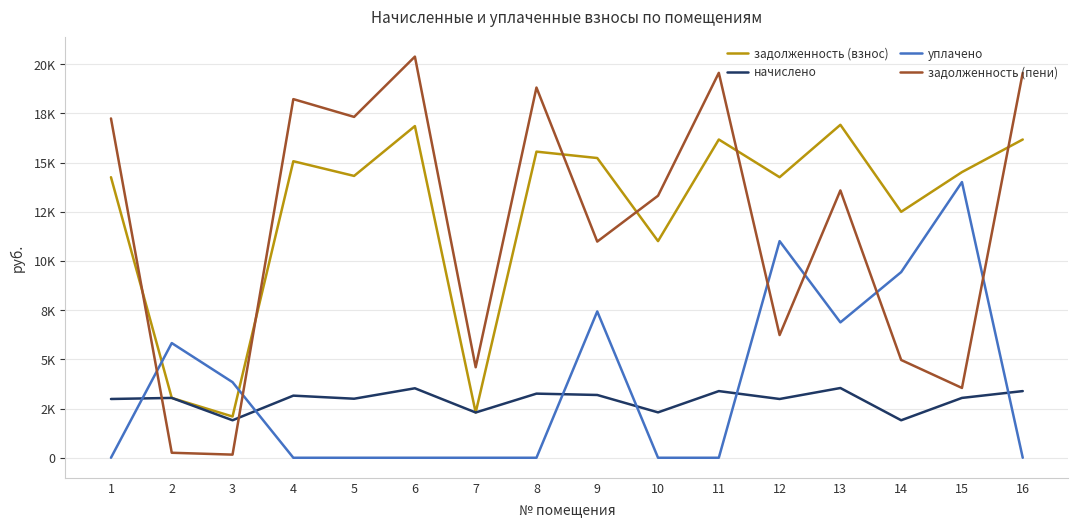

How many times do начислено and уплачено cross each other?

6